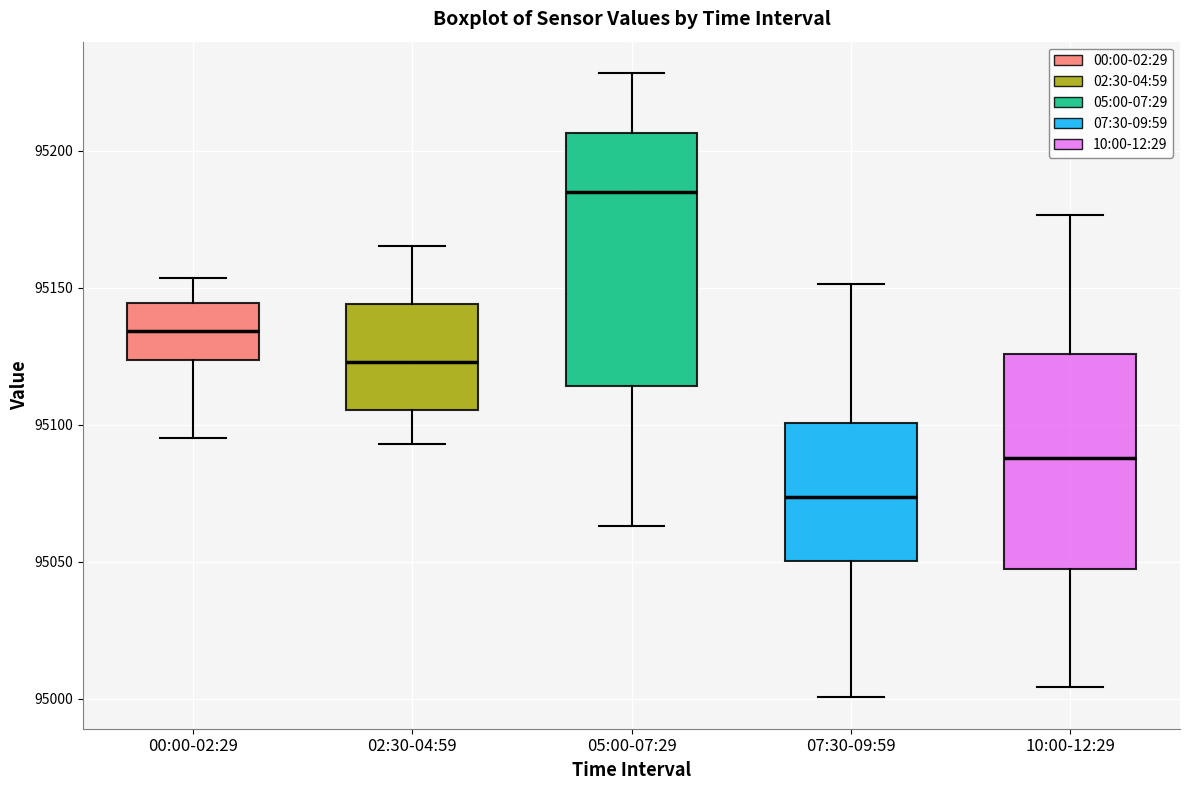

Which box has the highest median line?

05:00-07:29